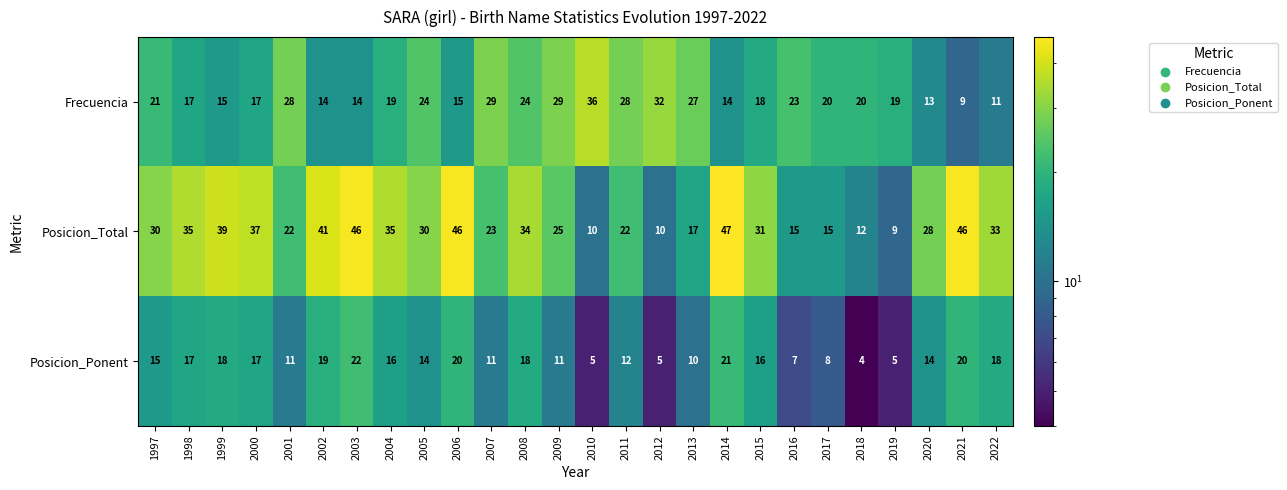

How many categories are shown in the chart?

26